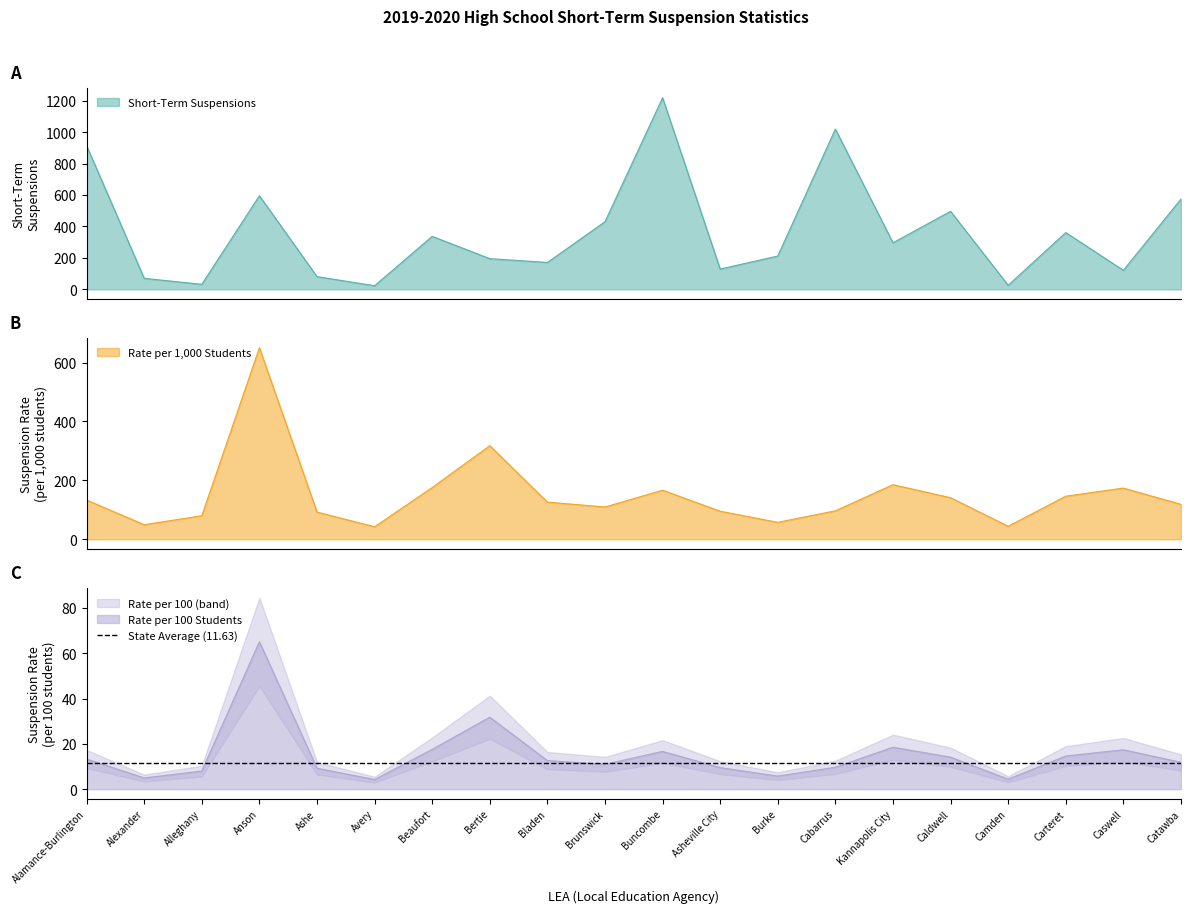

True or false: Suspension Rate per 1000 and Suspension Rate per 100 cross at least once.

False